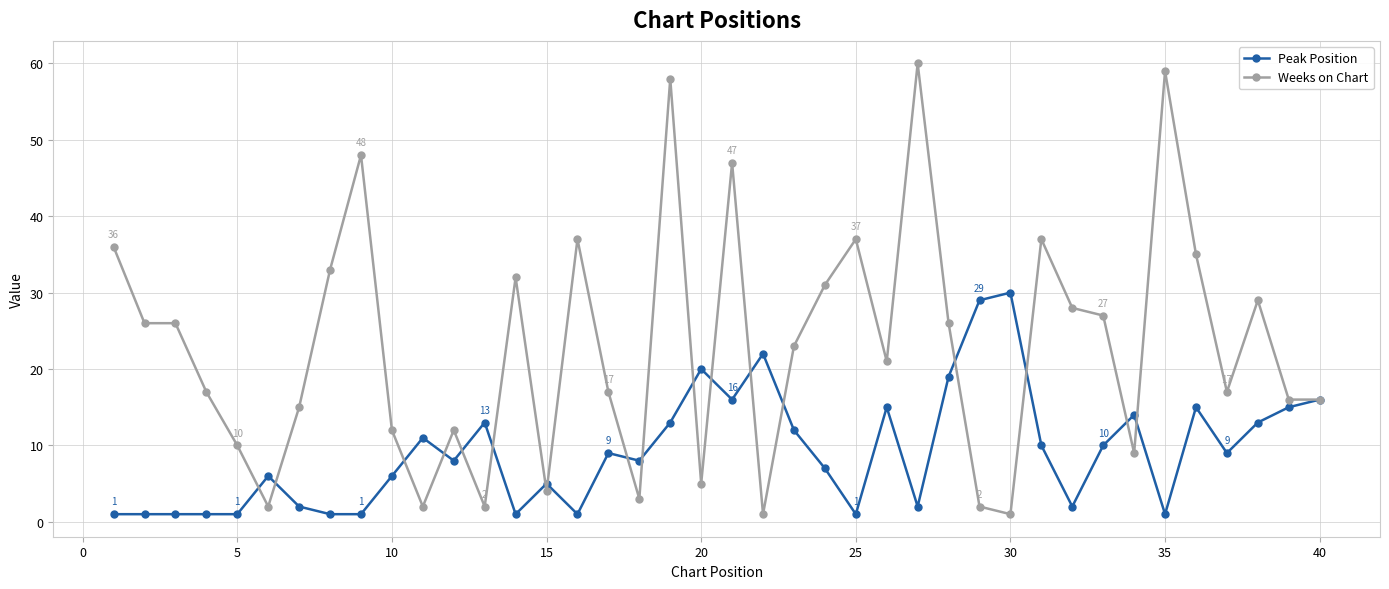

At how many categories does at least one series exceed 45?

5